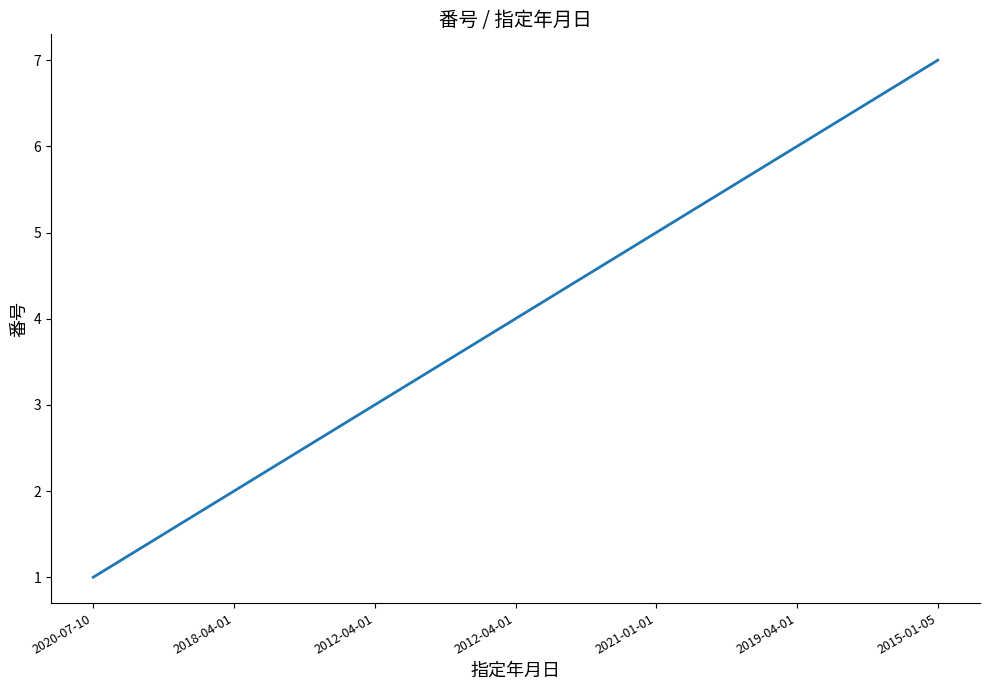

How many values are below 4?

3